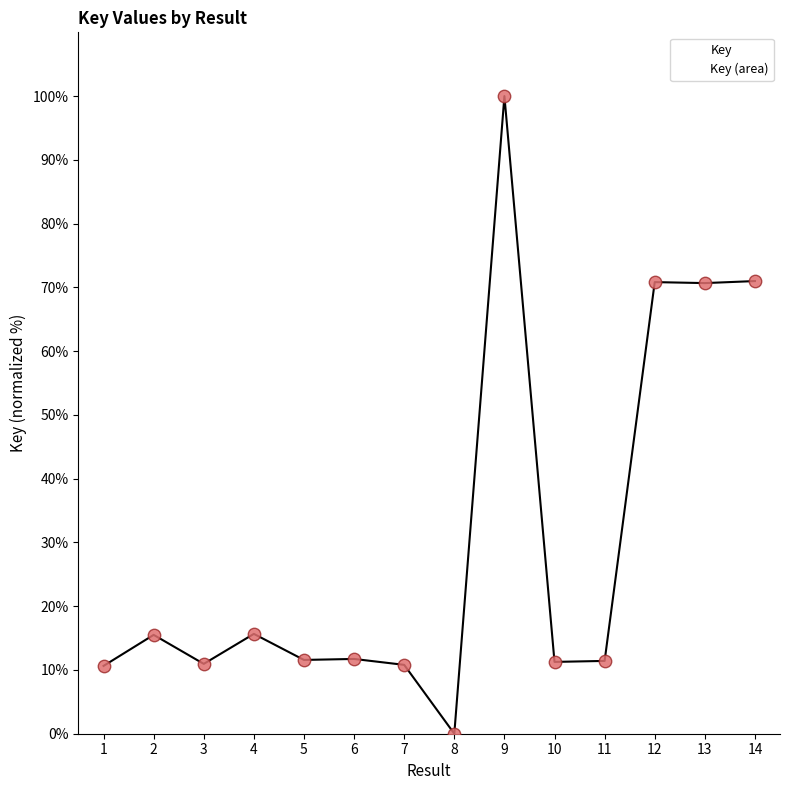

What is the change in value from 5 to 7?

-0.8